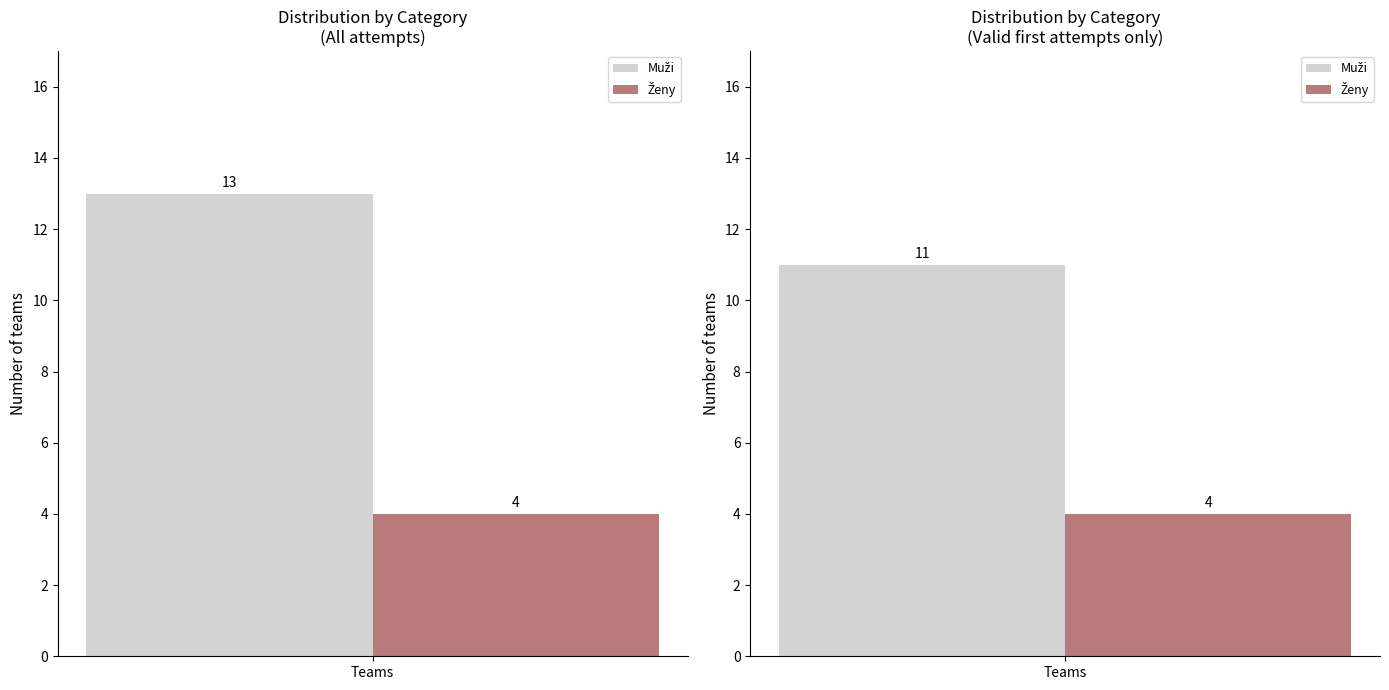

What is the change in value from Muži to Ženy?

-9